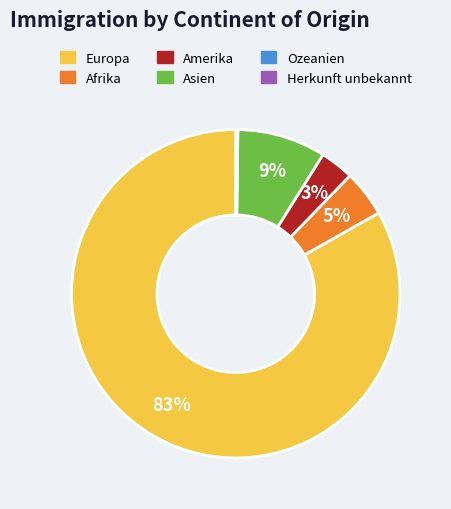

To the nearest percent, what is the difference between the Asien and Europa slice percentages?

74%